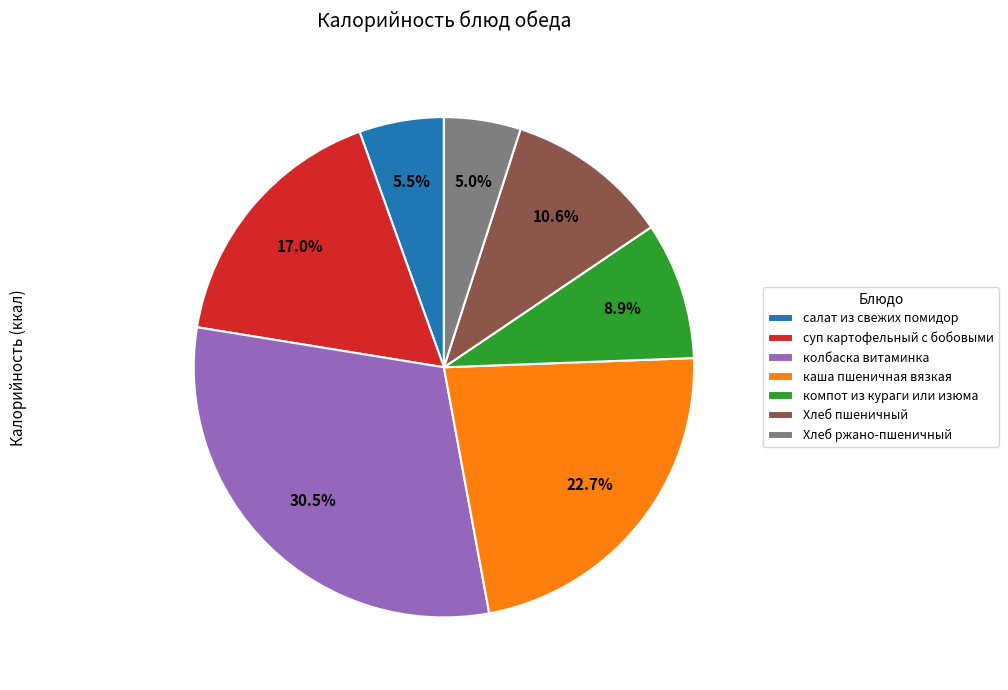

Rank the categories by value from lowest to highest.

Хлеб ржано-пшеничный, салат из свежих помидор, компот из кураги или изюма, Хлеб пшеничный, суп картофельный с бобовыми, каша пшеничная вязкая, колбаска витаминка